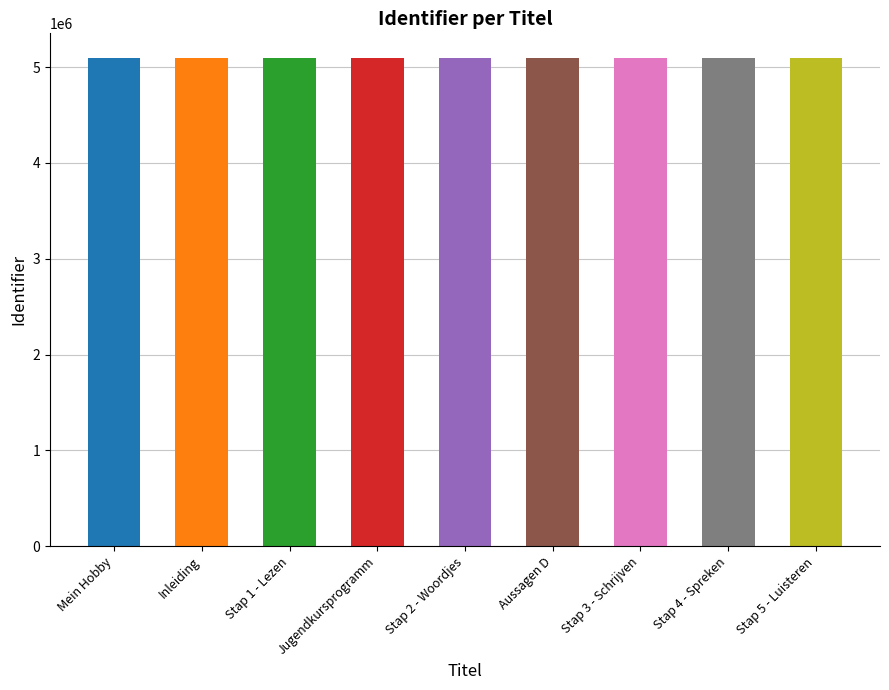

The value at Inleiding is 7240035. True or false?

False